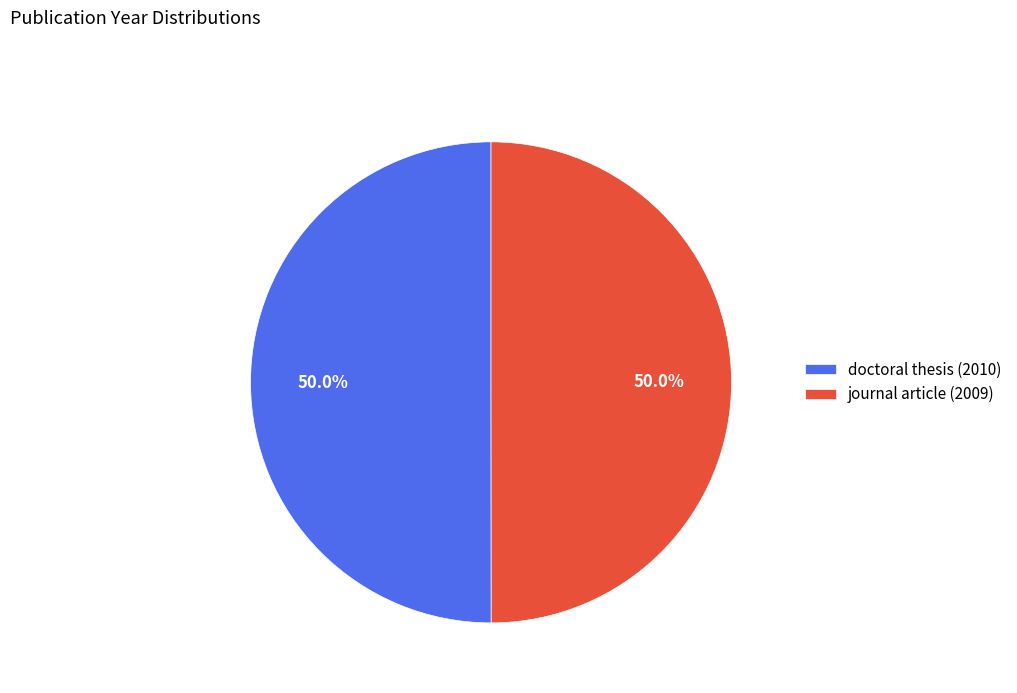

Count the number of slices in the pie.

2